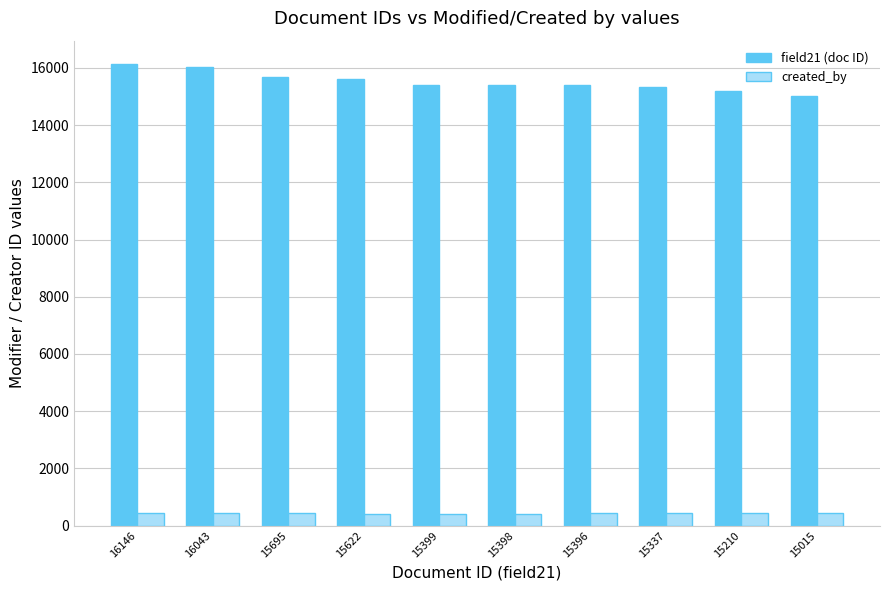

Where does the field21 (doc ID) series first go above 15399?

16146